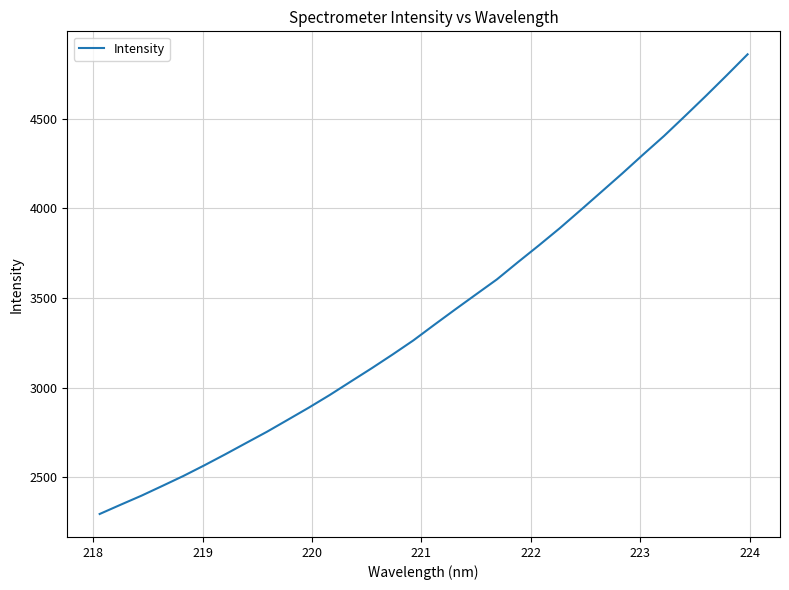

What is the difference between the maximum and minimum values?

2566.3